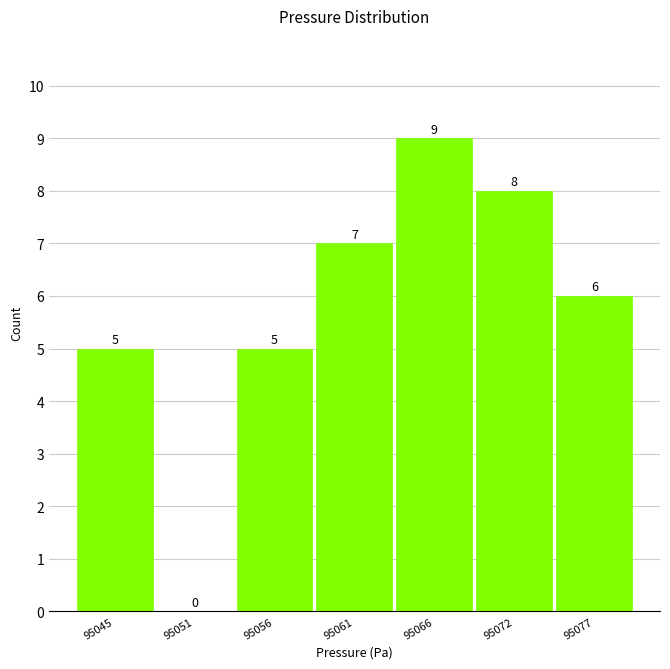

Reading left to right, list all the values displayed in this chart.

95045=5	95051=0	95056=5	95061=7	95066=9	95072=8	95077=6